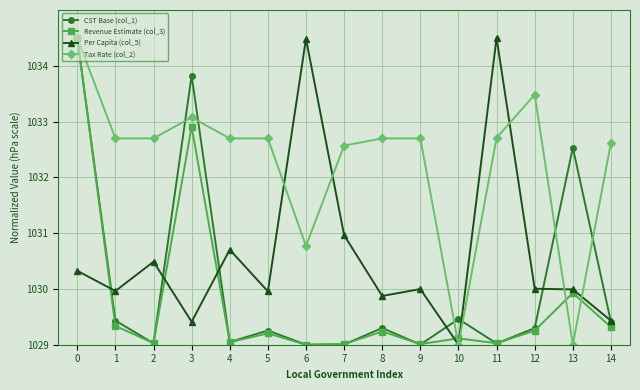

True or false: Revenue Estimate (col_3) has more than 1 points higher than both neighbors.

True